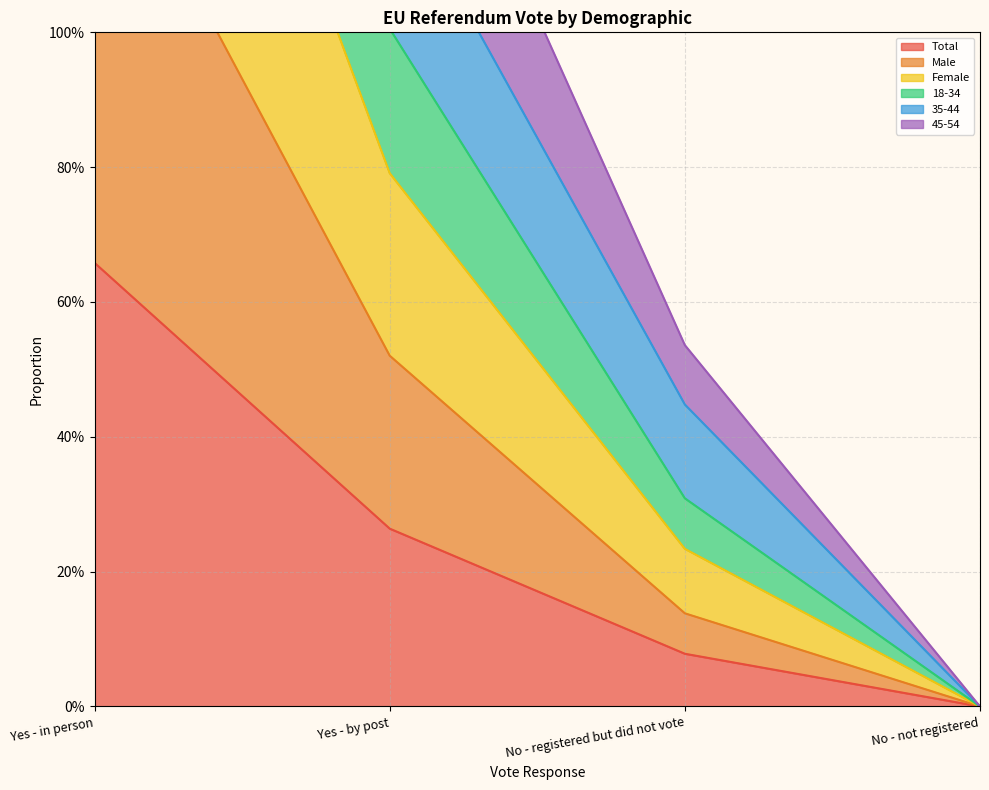

True or false: 35-44 has more than 1 points higher than both neighbors.

False